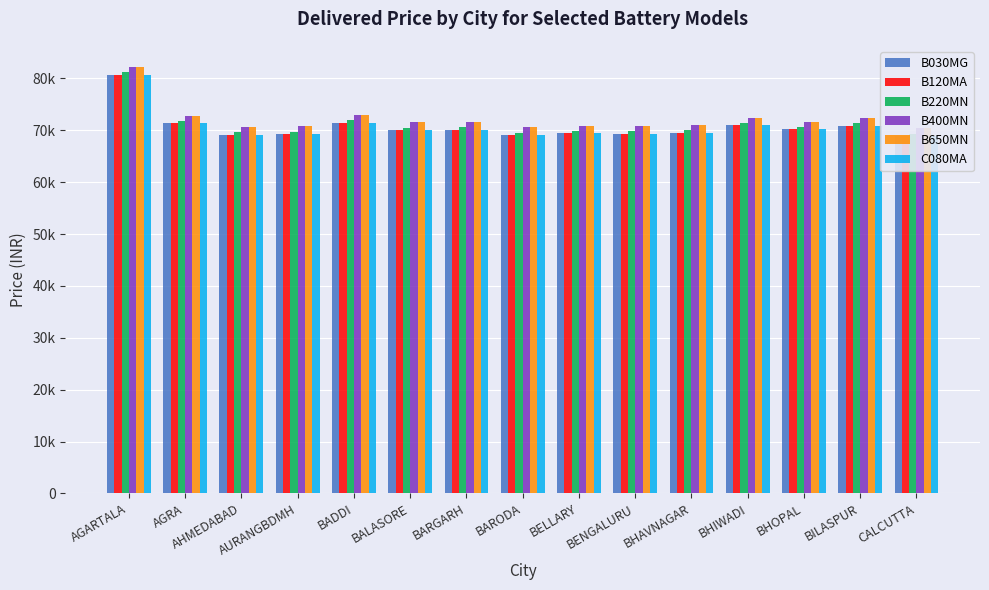

What position from the left is AGARTALA?

1